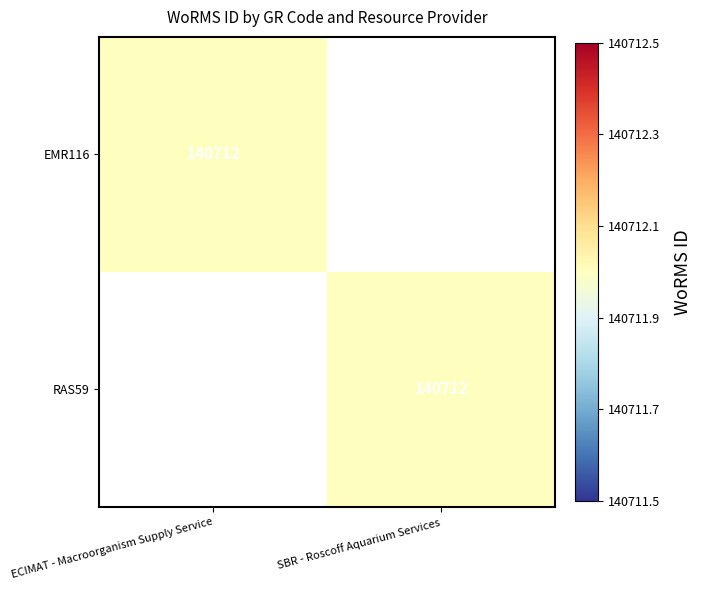

Is it true that EMR116 equals 140712 at ECIMAT - Macroorganism Supply Service?

True